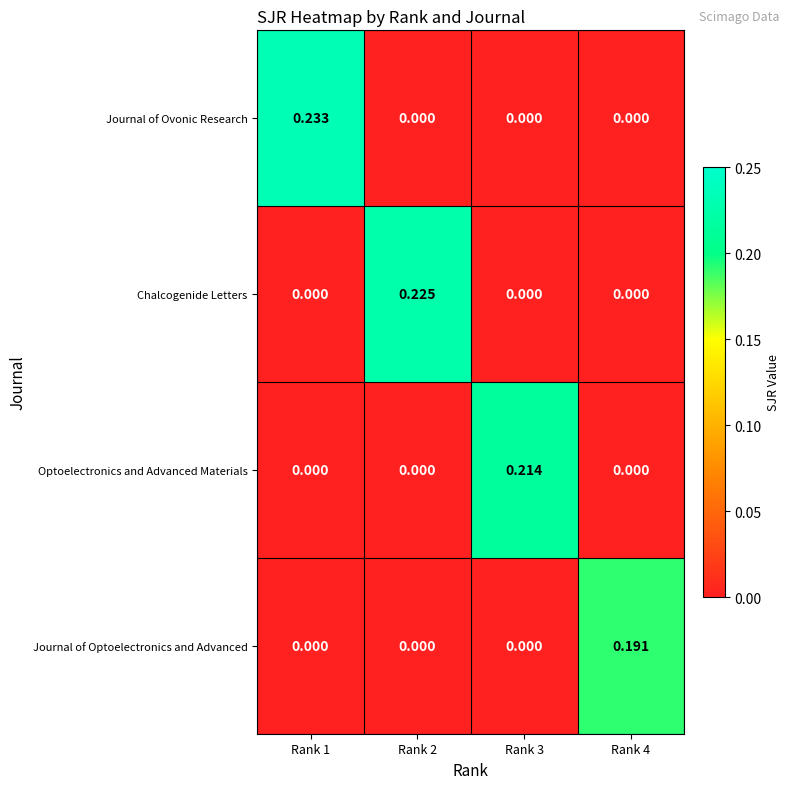

Rank the series by their average value, from lowest to highest.

Journal of Optoelectronics and Advanced, Optoelectronics and Advanced Materials, Chalcogenide Letters, Journal of Ovonic Research